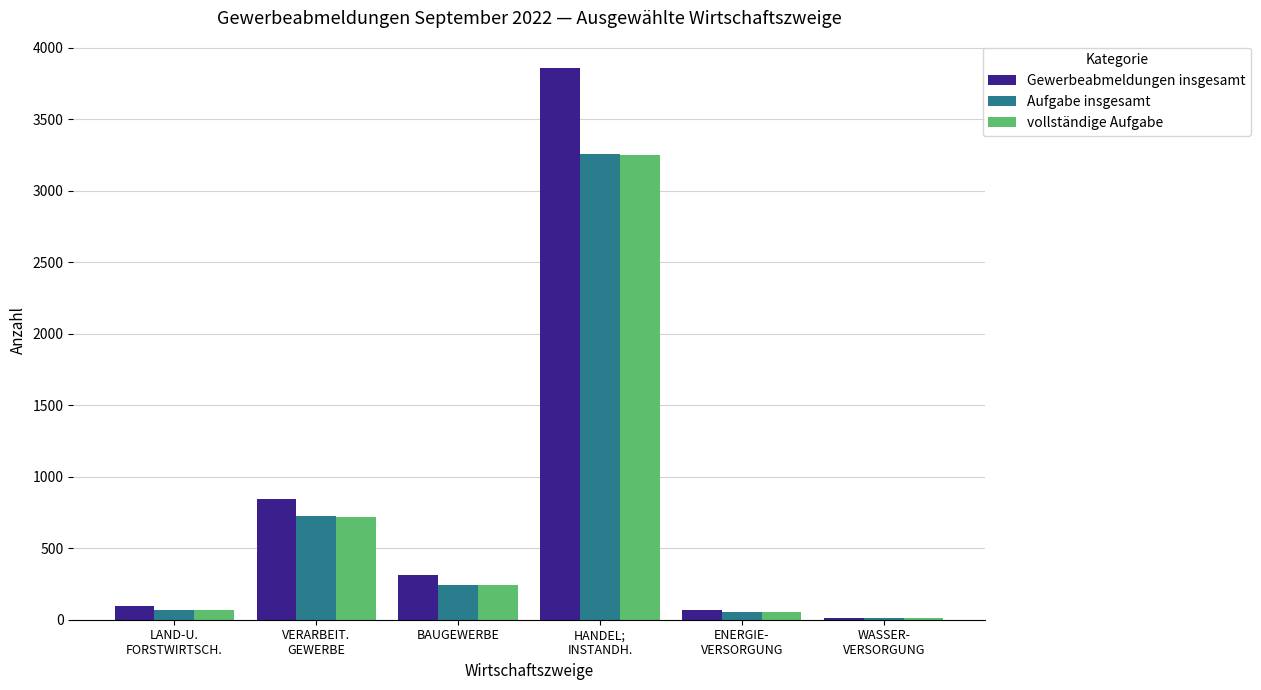

Which series has the largest range (max minus min)?

Gewerbeabmeldungen insgesamt